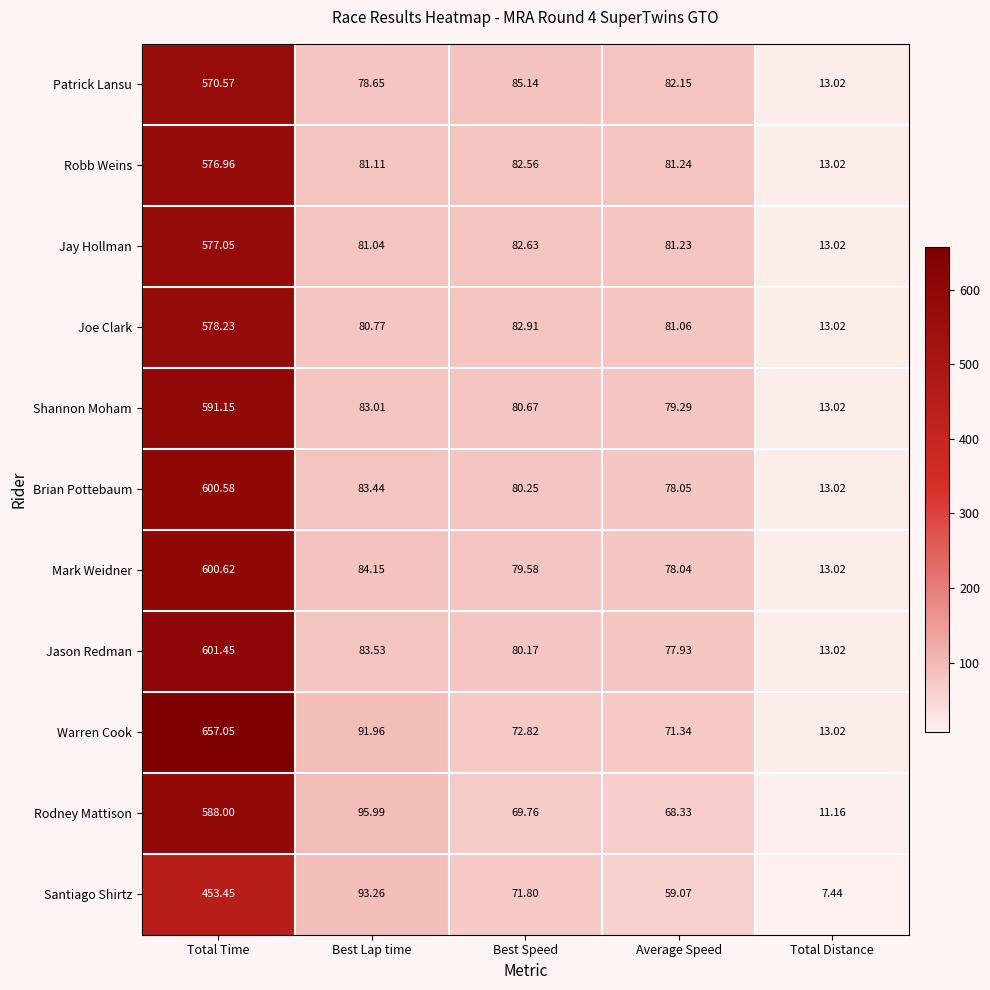

Which series has the largest range (max minus min)?

Warren Cook